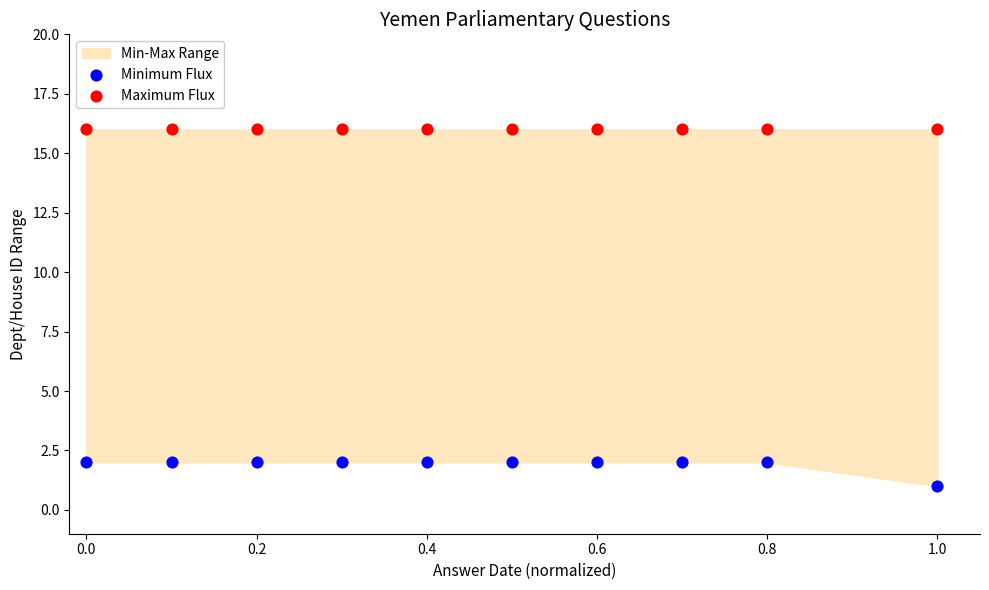

Which series contains the lowest Y value?

Minimum Flux